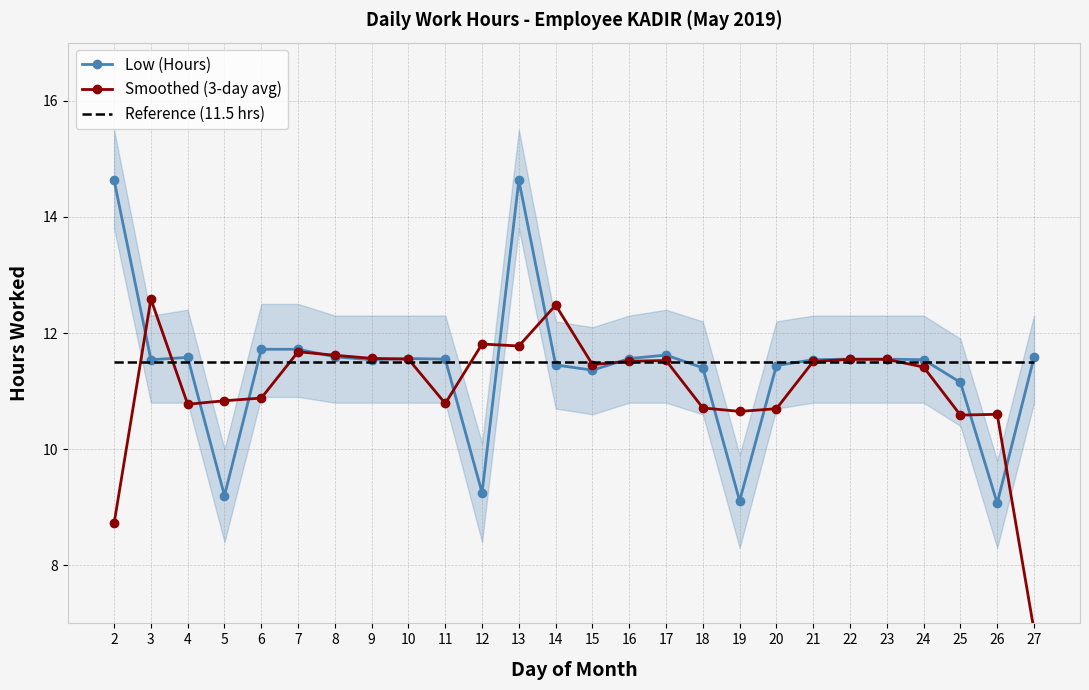

The value of Smoothed (3-day avg) at 7 is 18.7. True or false?

False